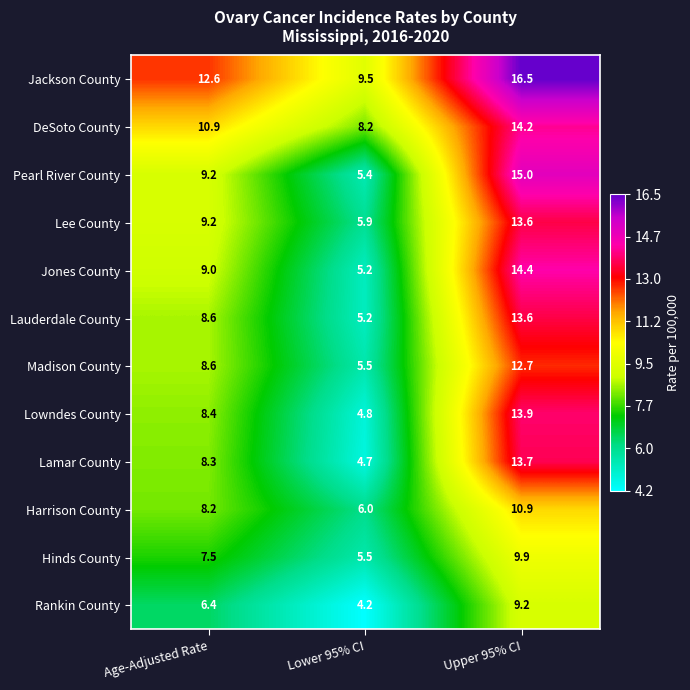

How many distinct data groups are displayed?

12